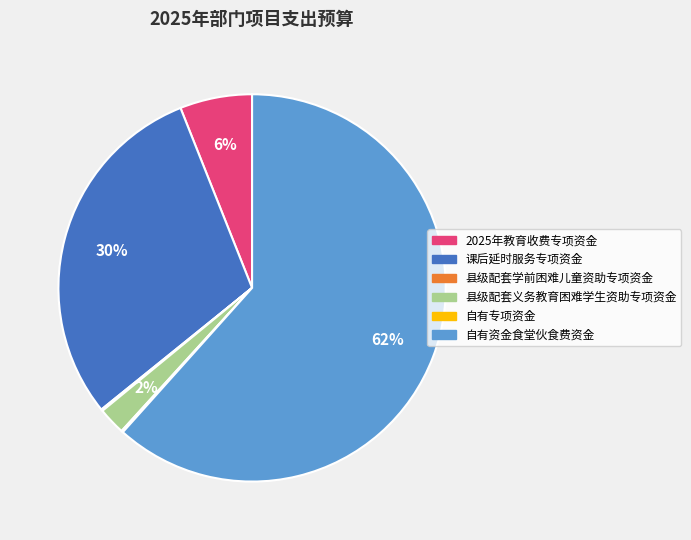

What is the largest slice in the pie chart?

自有资金食堂伙食费资金